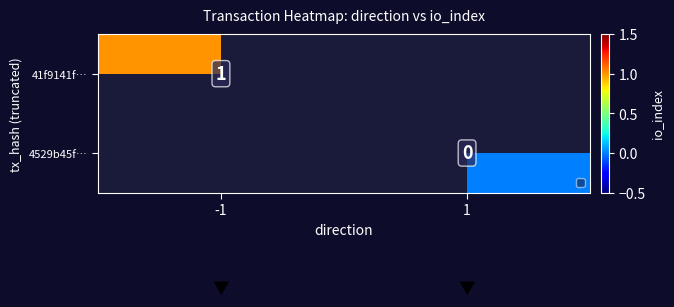

Between 1 and -1, which is larger?

-1